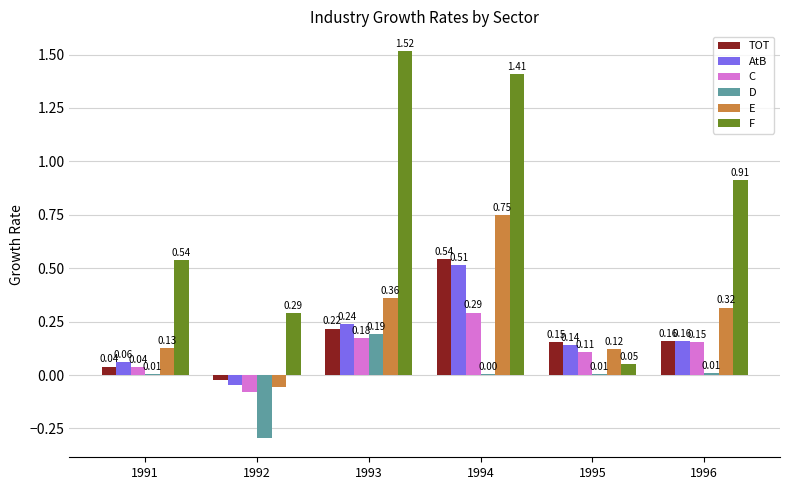

What is the sum of all TOT values?

1.1